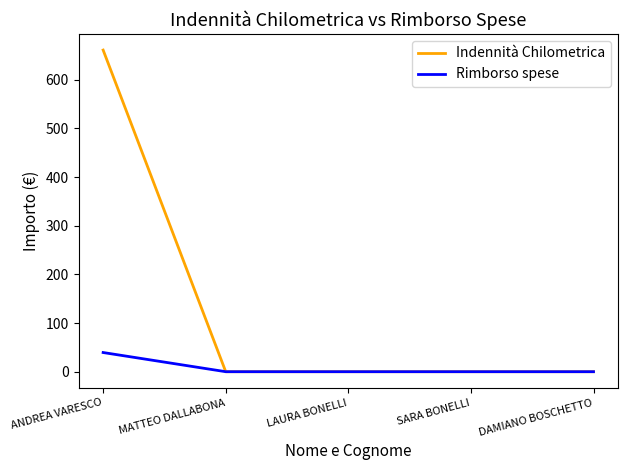

What is the average value of the Rimborso spese series?

7.9